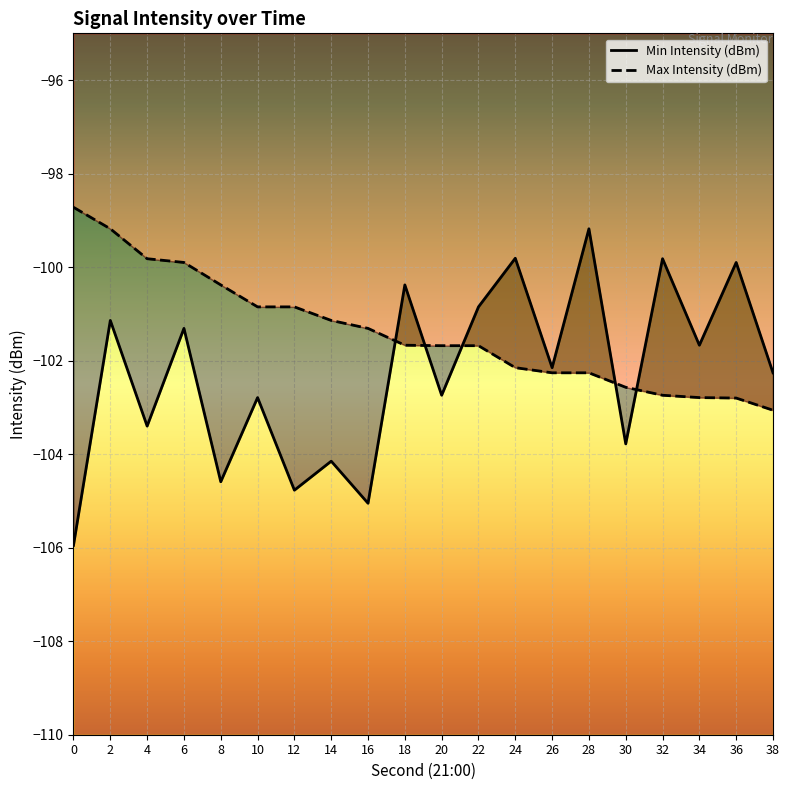

What is the value of the Min Intensity (dBm) point at the 16th from the left?

-103.8